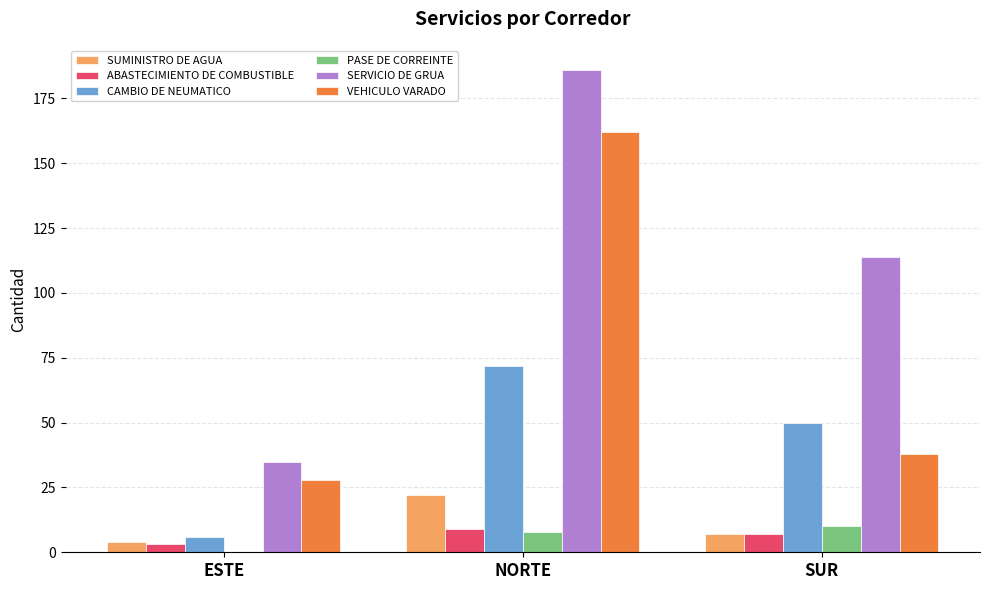

Is the value of SUMINISTRO DE AGUA at NORTE greater than the value of VEHICULO VARADO at NORTE?

No